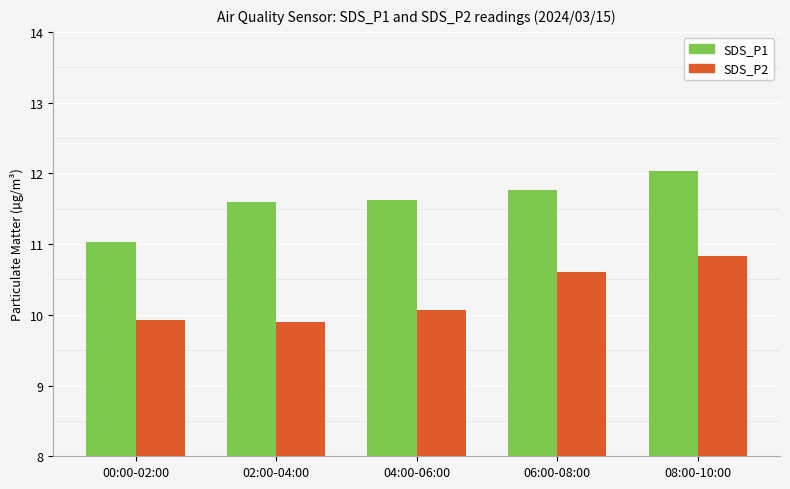

What position from the left is 06:00-08:00?

4